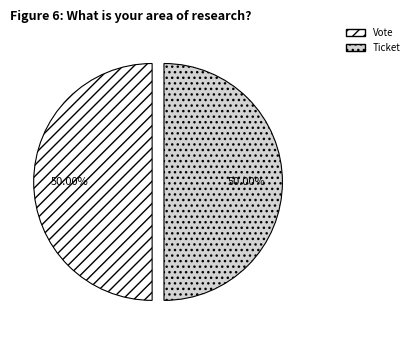

Combined, do Vote and Ticket account for over 50%?

Yes